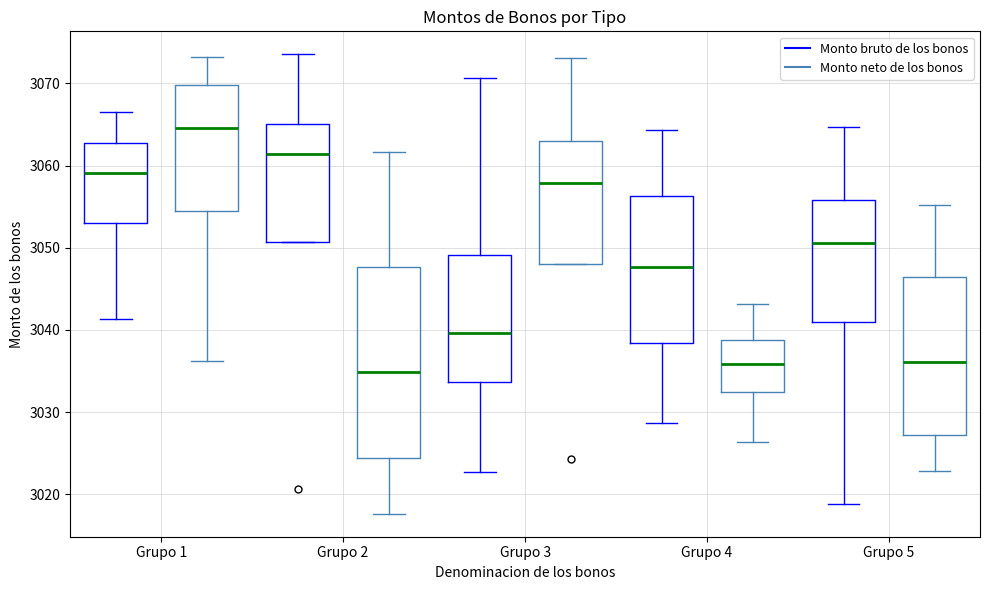

Which box is the tallest, from its lower edge to its upper edge?

Grupo 2 (Monto neto de los bonos)